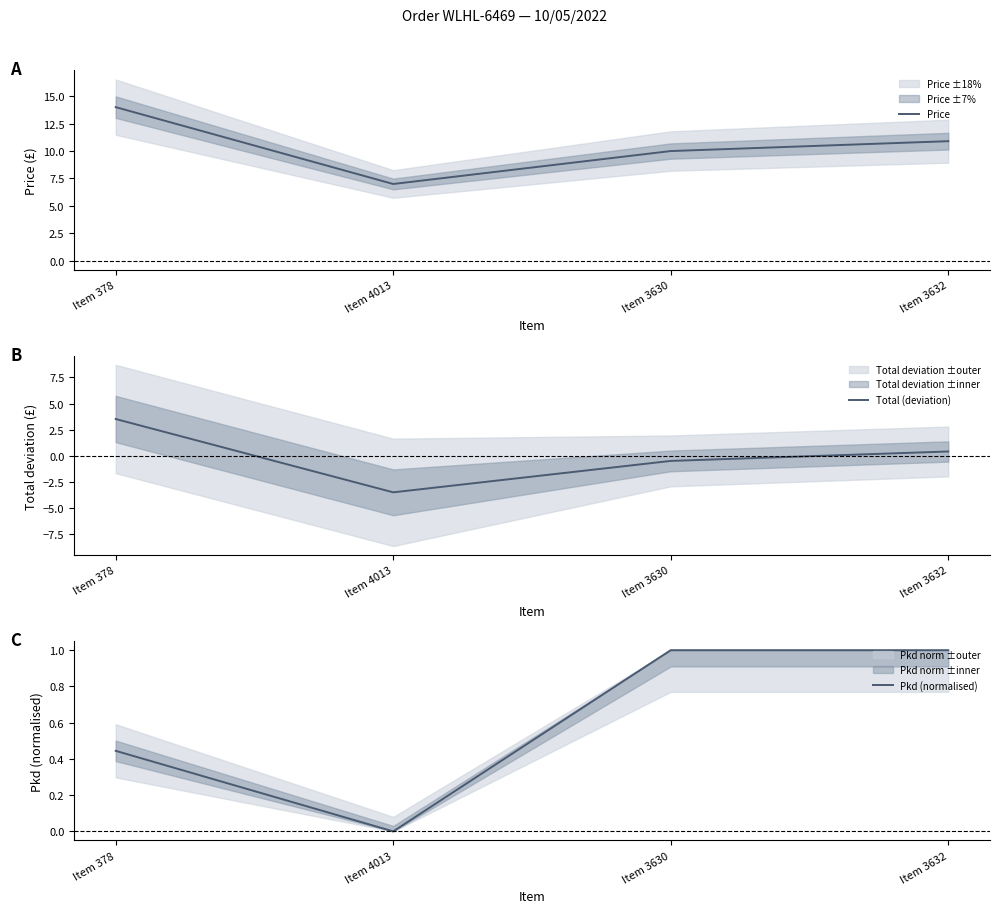

What is the difference between the Total (deviation) values at Item 4013 and Item 3632?

3.9